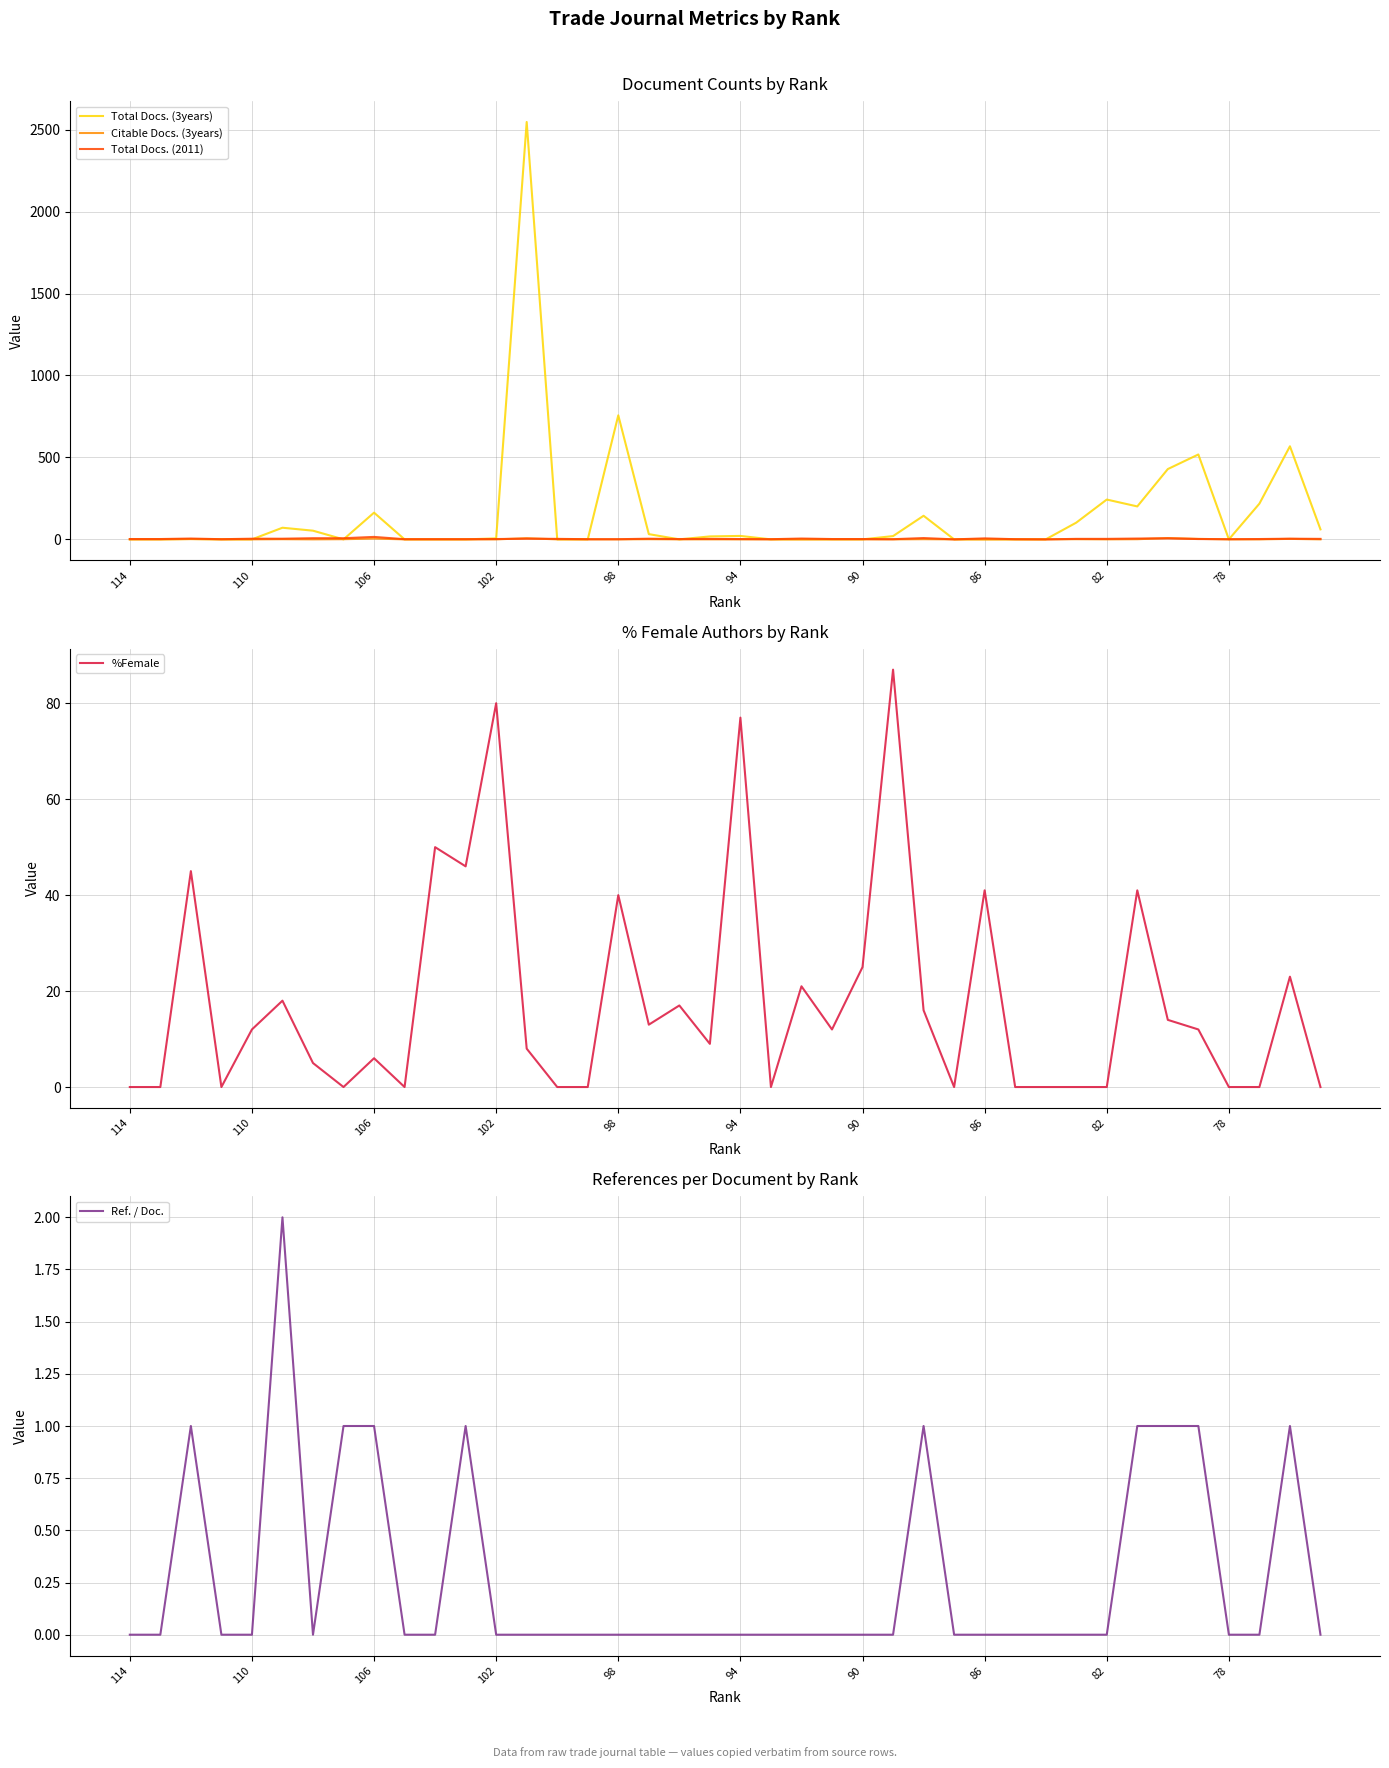

True or false: Total Docs. (3years) has a value of -1498 at 11.

False